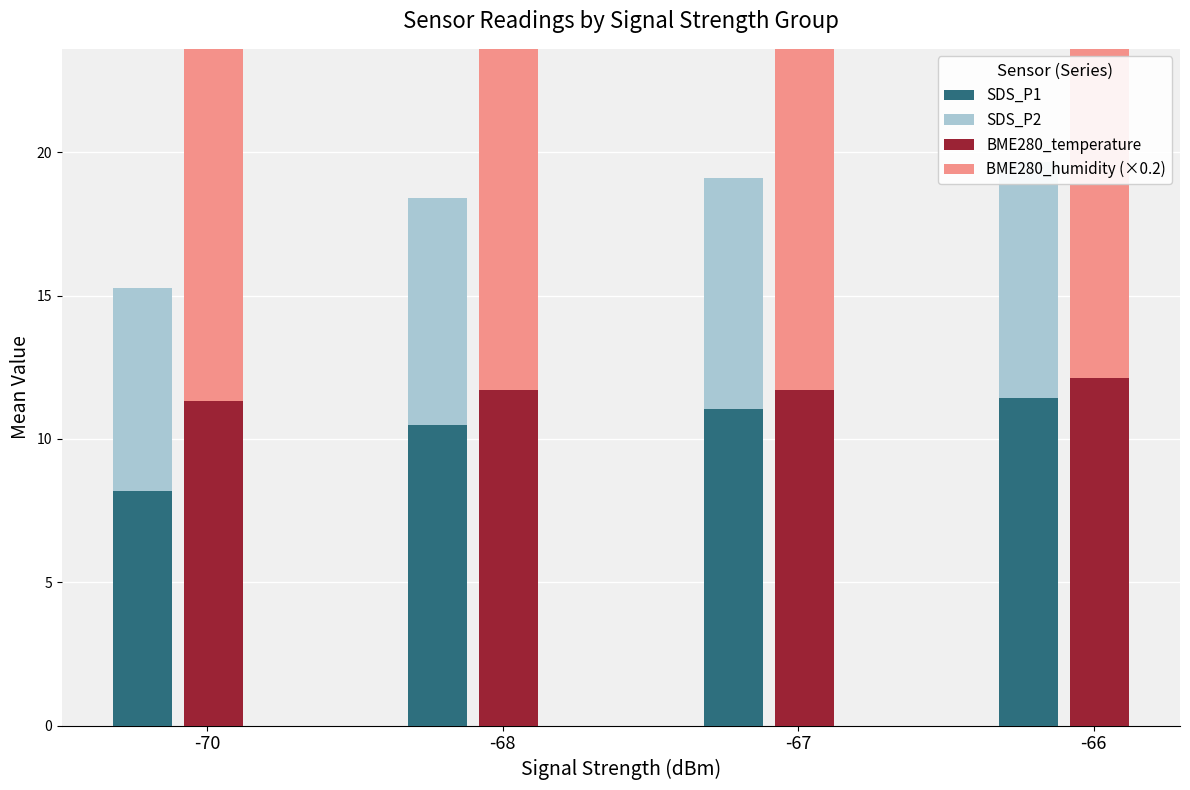

What is the value of the SDS_P1 bar at the 1st from the left?

8.2